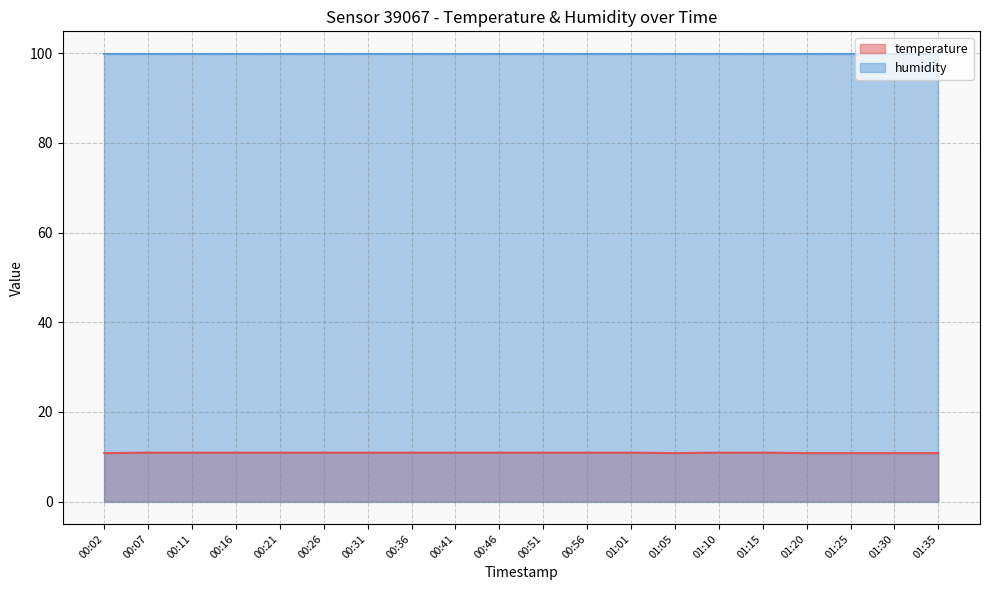

Where is the data nearest to the value 10?

00:02